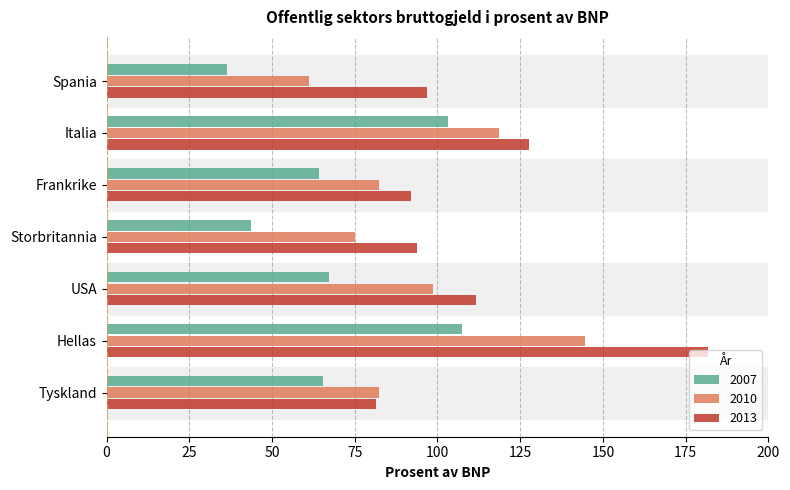

How many data points does each series have?

7